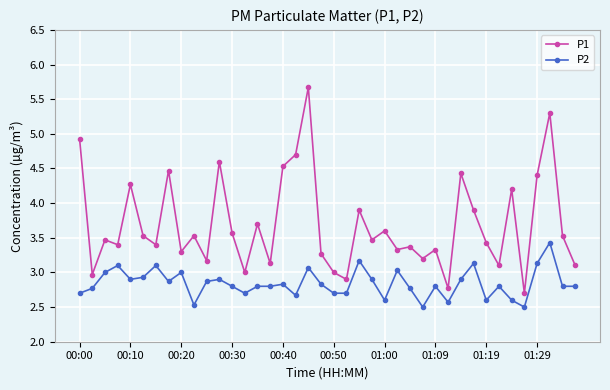

True or false: P1 and P2 cross at least once.

False